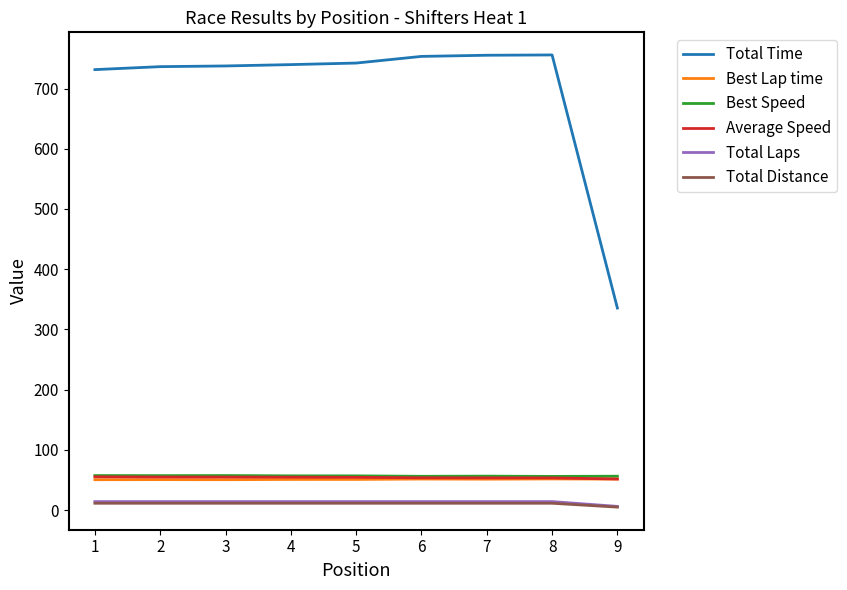

True or false: Total Time and Best Speed cross at least once.

False